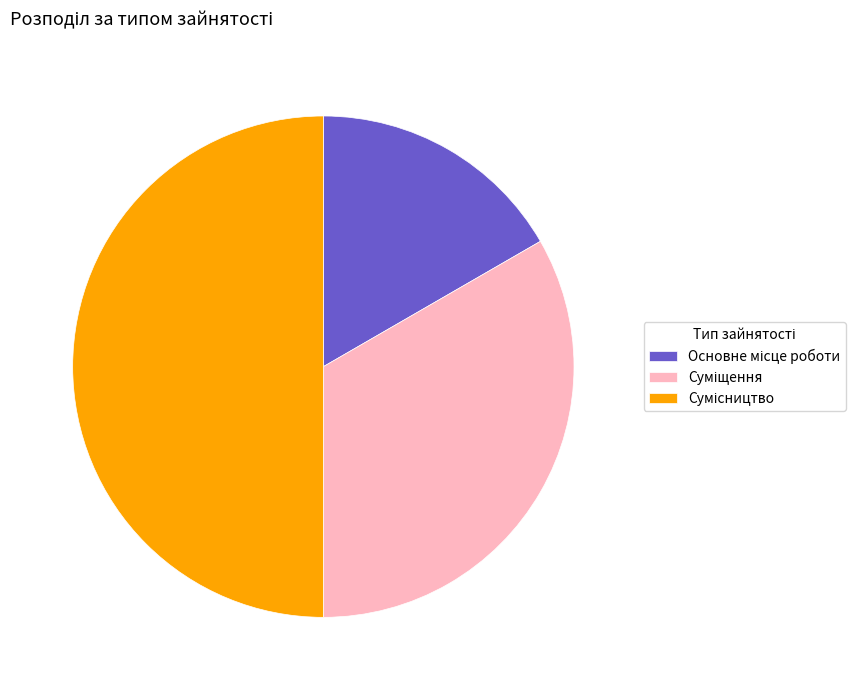

The Суміщення slice represents 33% of the pie. True or false?

True